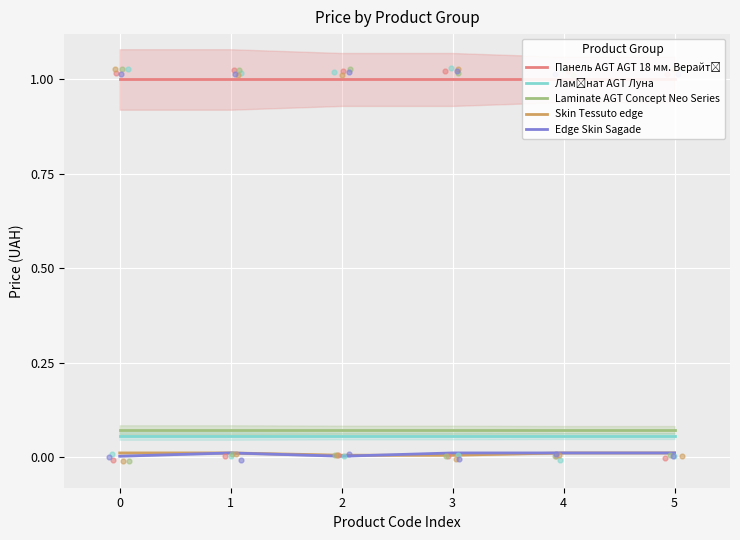

Which series has the largest Y range (max minus min)?

Edge Skin Sagade